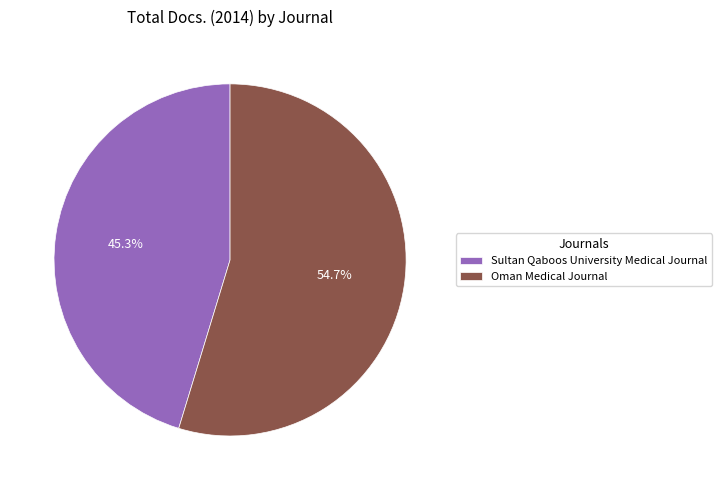

Combined, do Oman Medical Journal and Sultan Qaboos University Medical Journal account for over 50%?

Yes